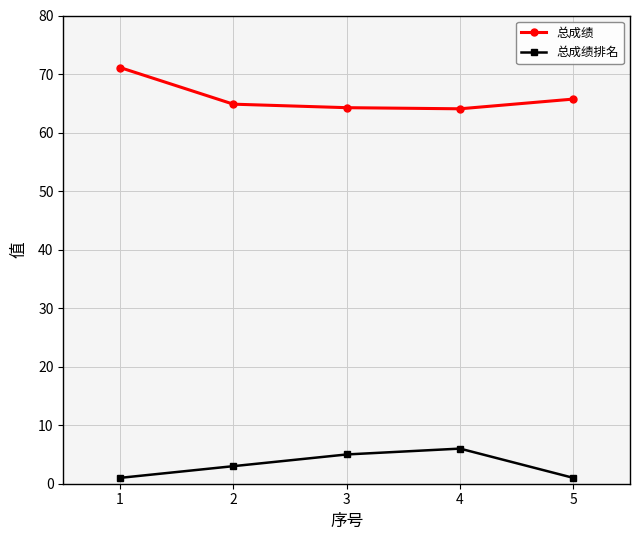

What is the maximum value for 总成绩排名?

6.0